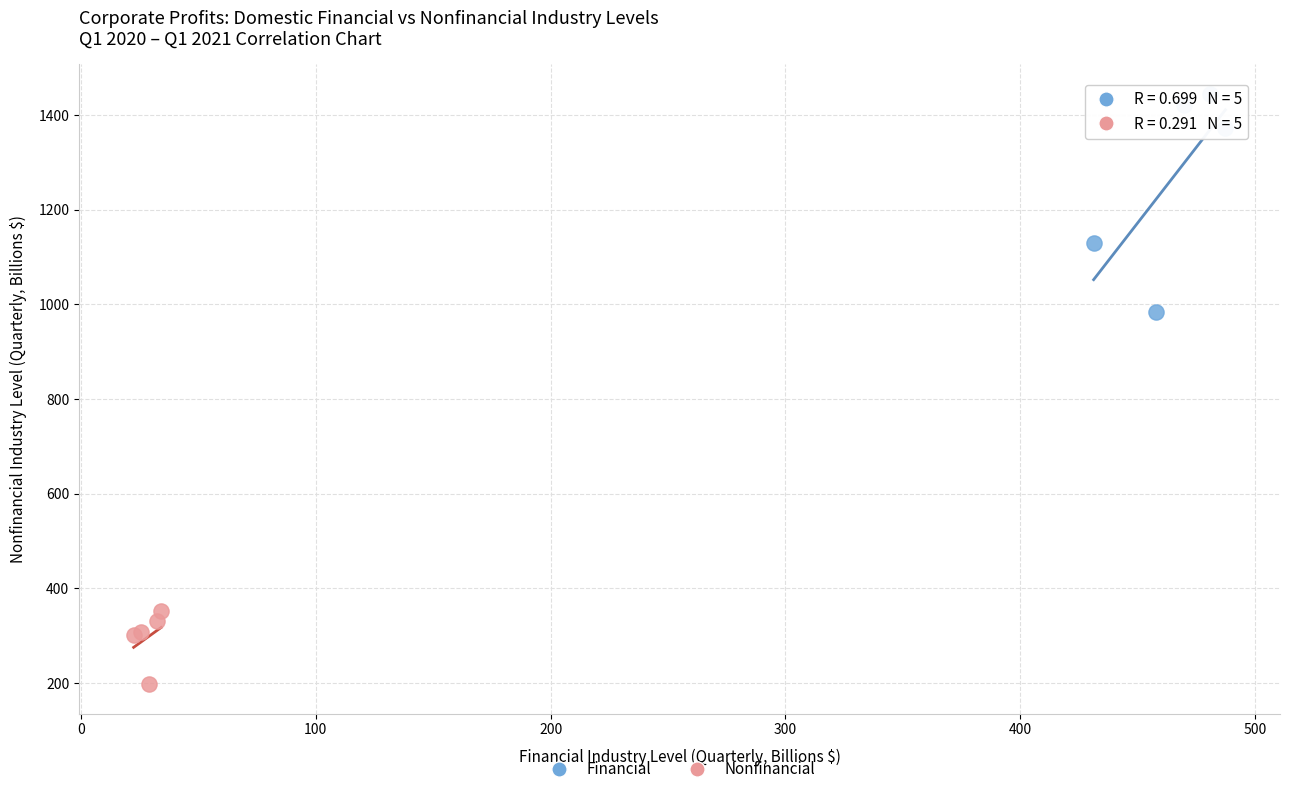

Which series contains the lowest Y value?

Nonfinancial